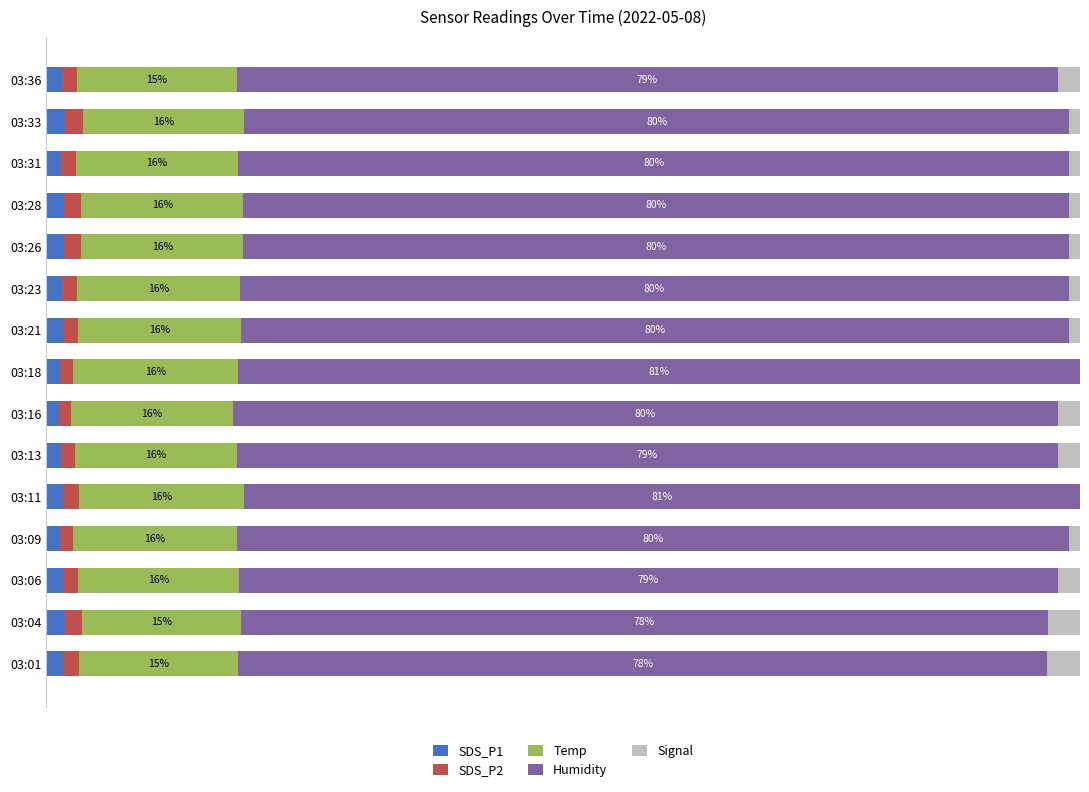

What are all the series names shown in the legend?

SDS_P1, SDS_P2, Temp, Humidity, Signal